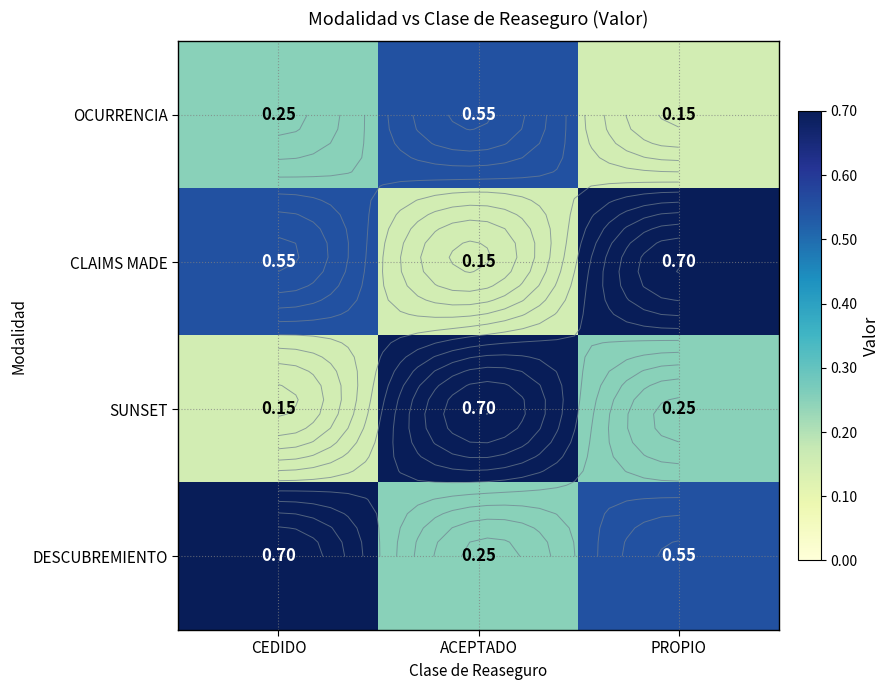

The DESCUBREMIENTO series shows 0.4 at ACEPTADO. True or false?

False